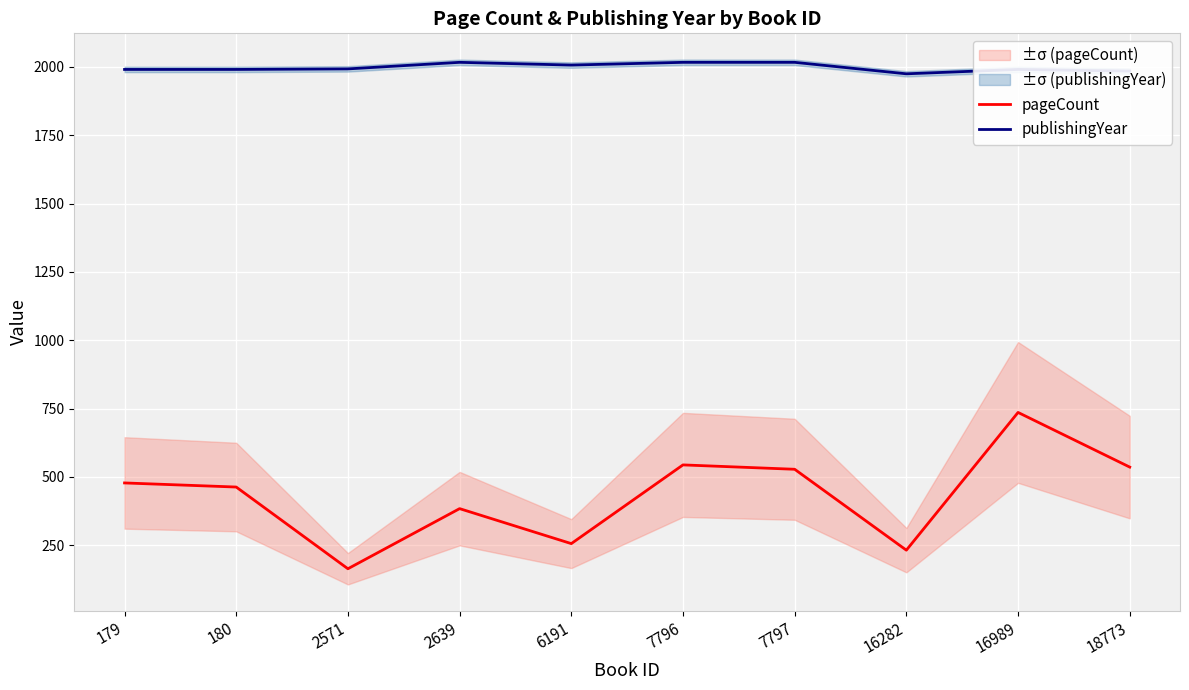

What is the spread (max minus min) of values at 7796?

1473